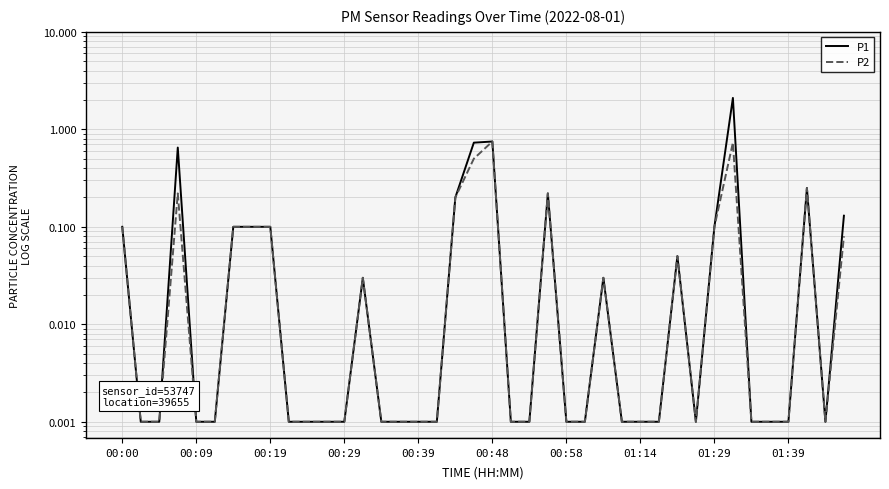

At how many categories does at least one series exceed 1?

1